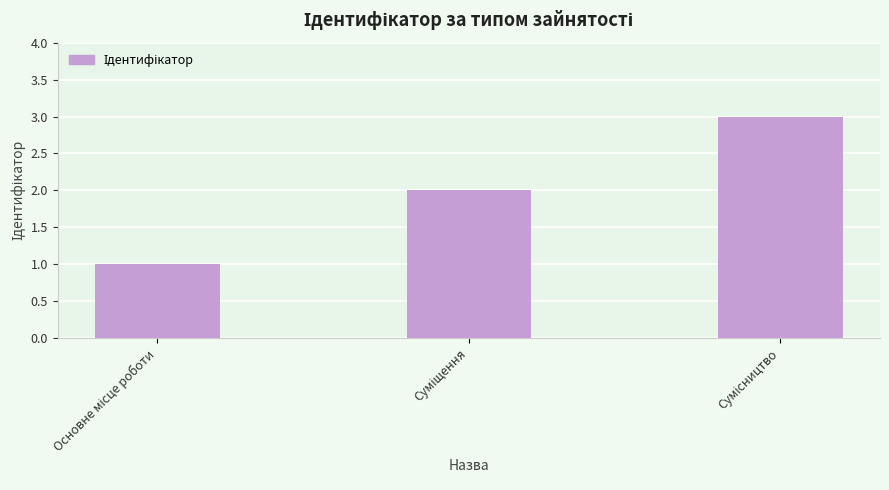

What is the sum of all values?

6